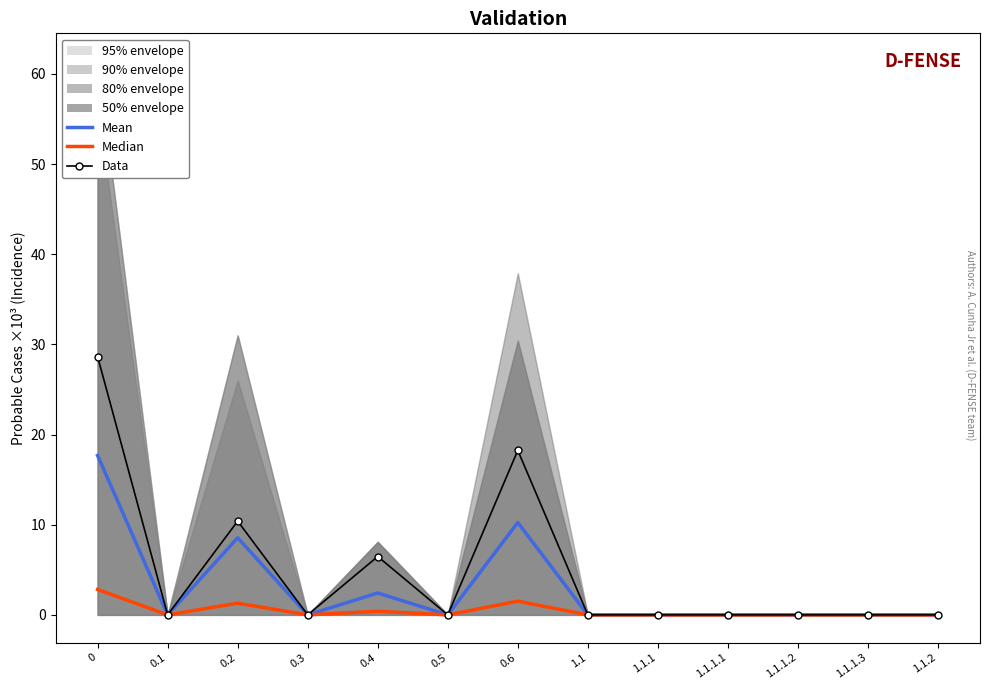

What is the label of the 4th point from the left?

0.3